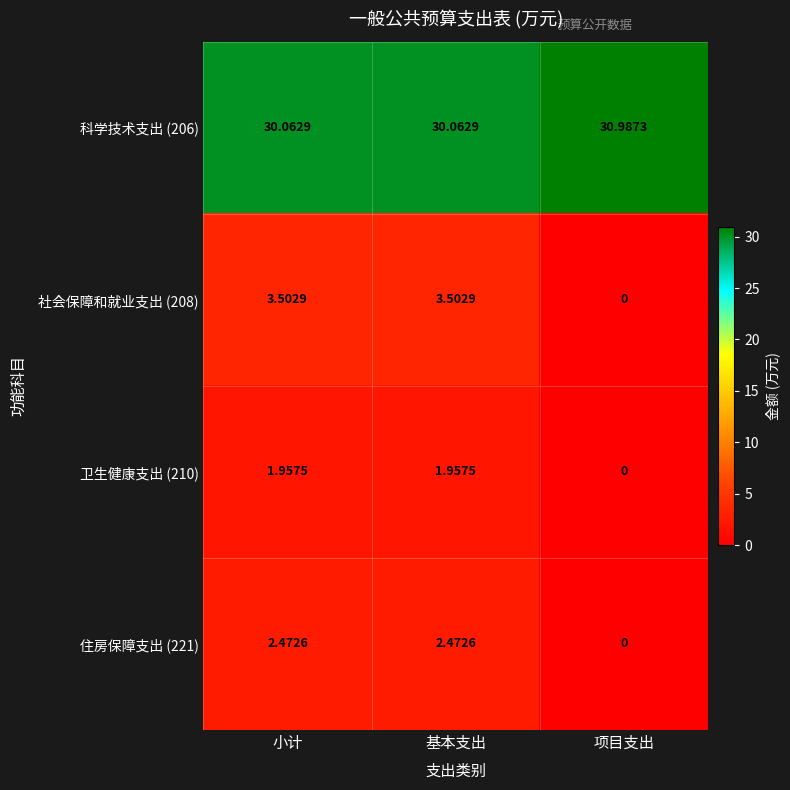

At which label is 社会保障和就业支出 (208) closest to 1?

项目支出